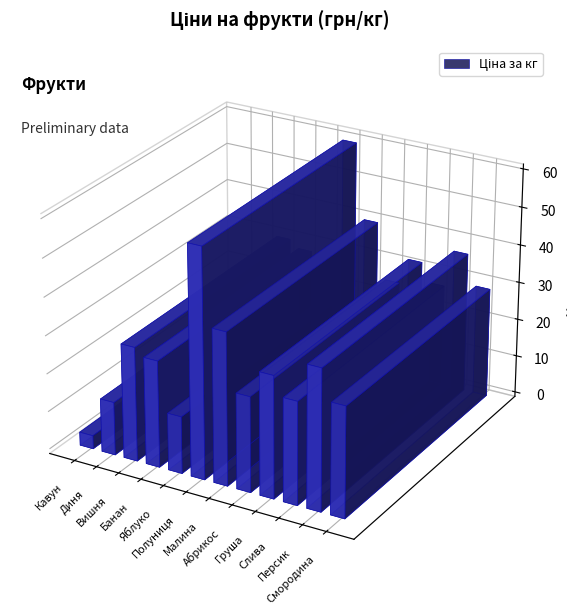

The chart shows a value of 89.2 at Полуниця. True or false?

False